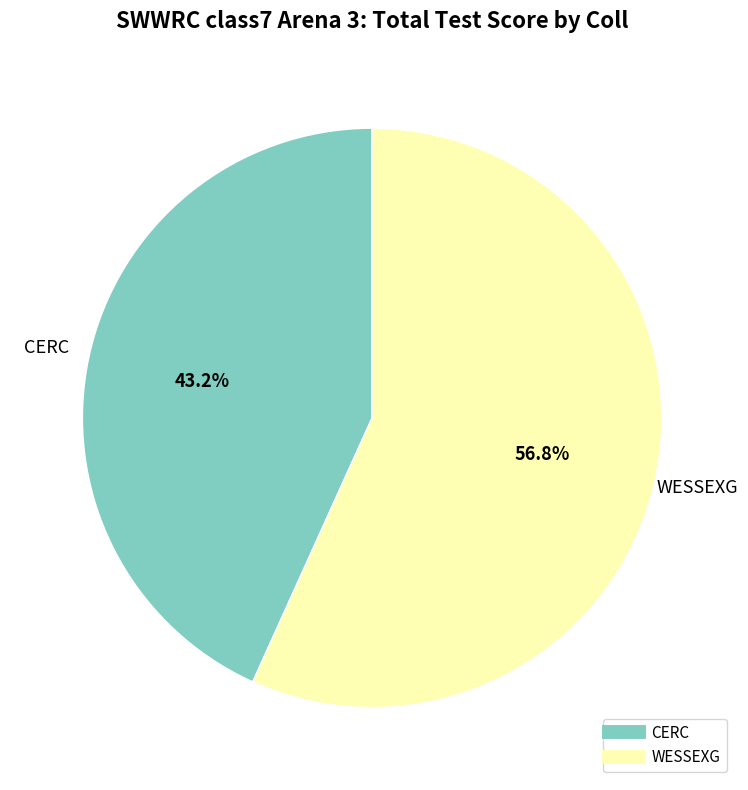

To the nearest percent, what portion does CERC represent?

43%